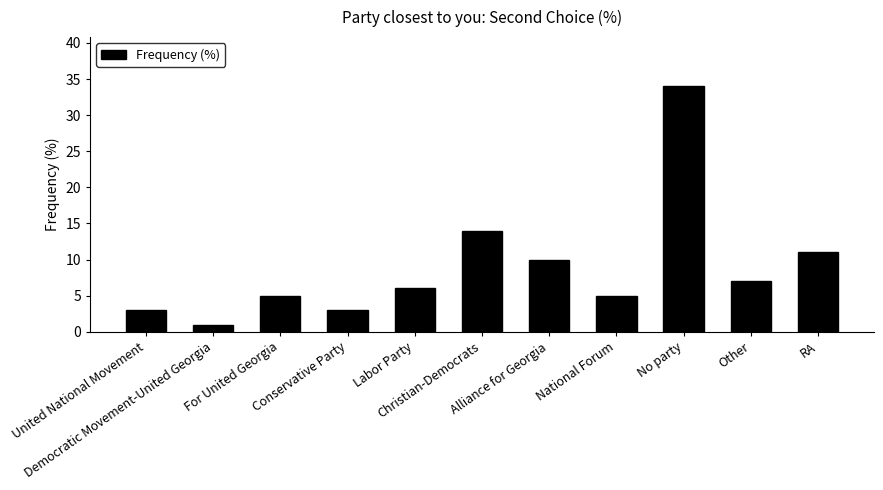

Reading right to left, list all the values displayed in this chart.

11	7	34	5	10	14	6	3	5	1	3